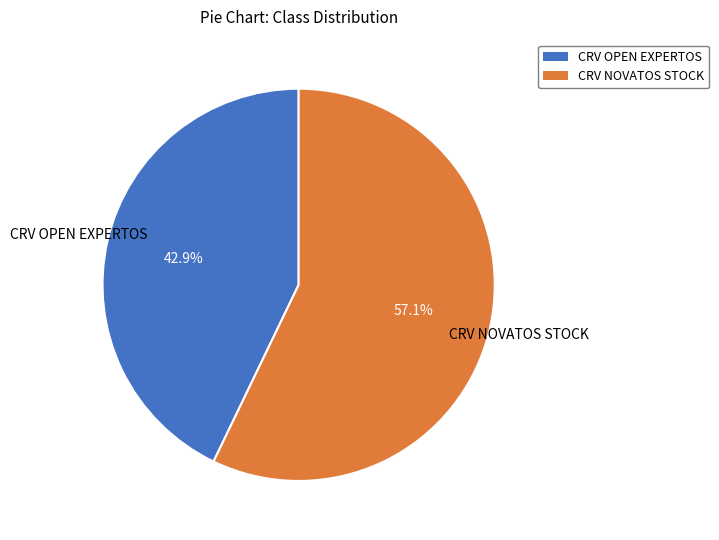

To the nearest percent, what is the difference between the largest and smallest slice percentages?

14%